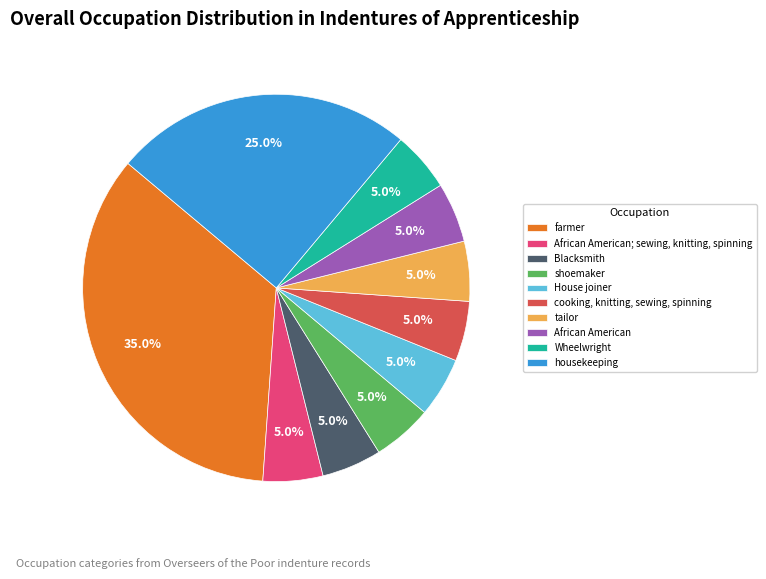

Is there any slice that represents more than half of the pie?

No